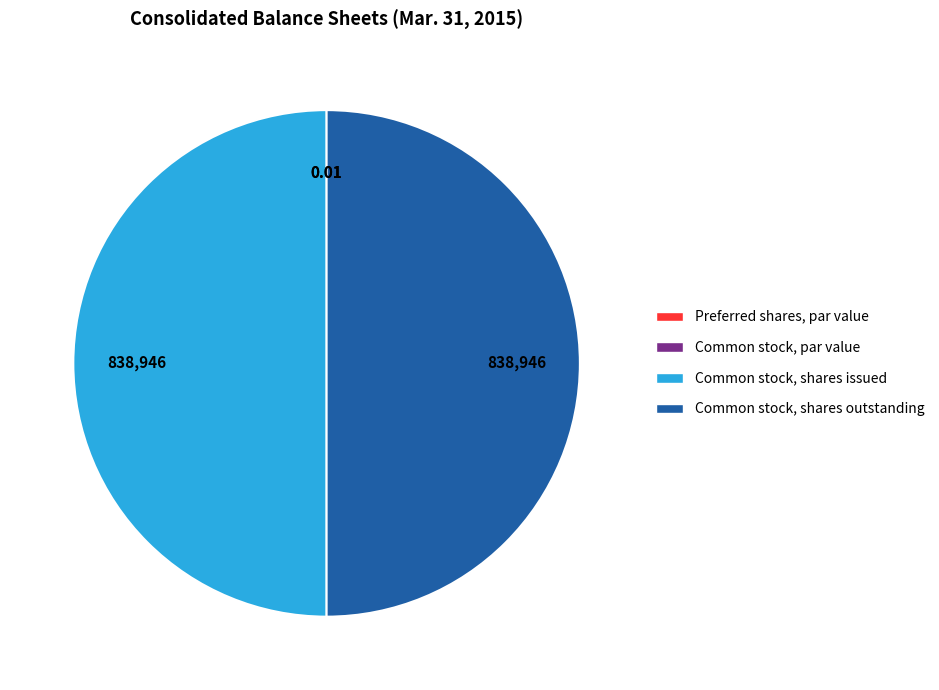

Do Common stock, shares outstanding and Common stock, shares issued together represent more than half of the pie?

Yes